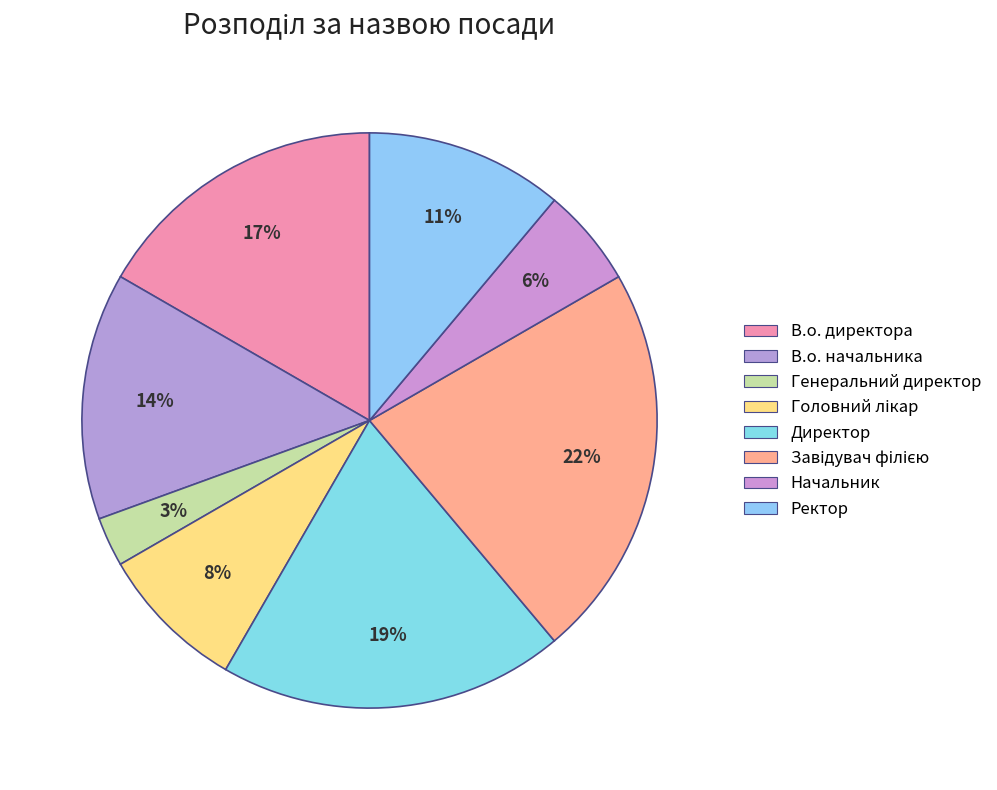

What percentage is NOT represented by Завідувач філією?

77.8%